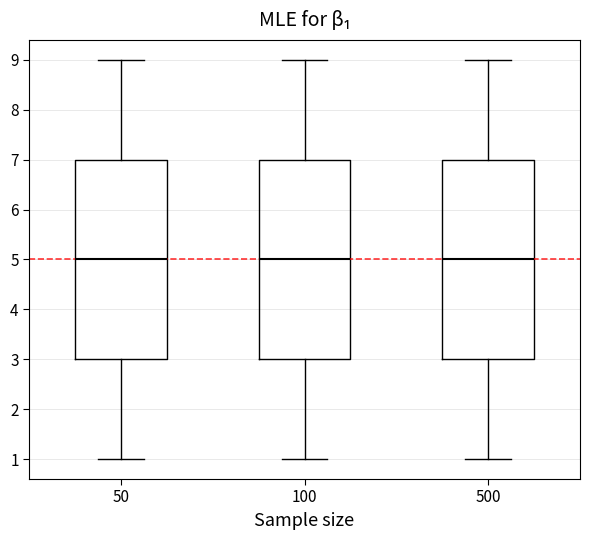

Where does the median line of the box at x = 100 sit on the y-axis? The values are not printed on the chart, so give them approximately, as read against the axis.

5